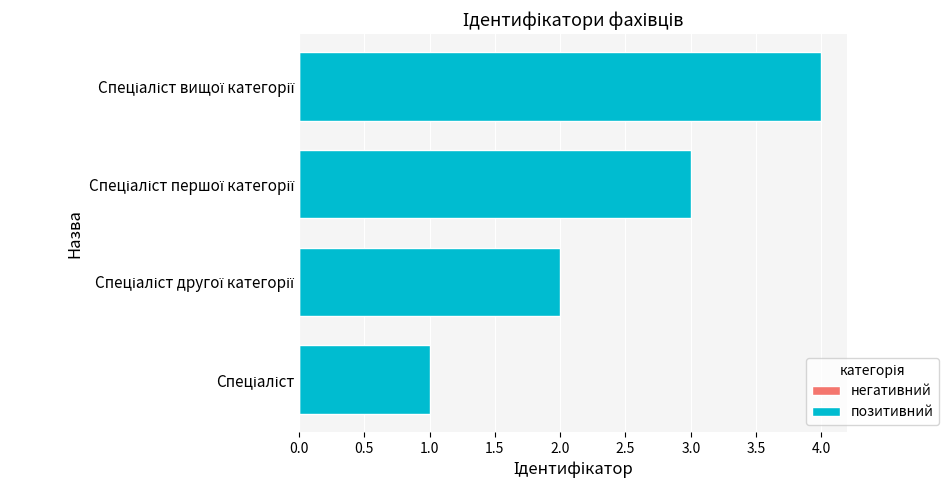

What is the maximum value shown in the chart?

4